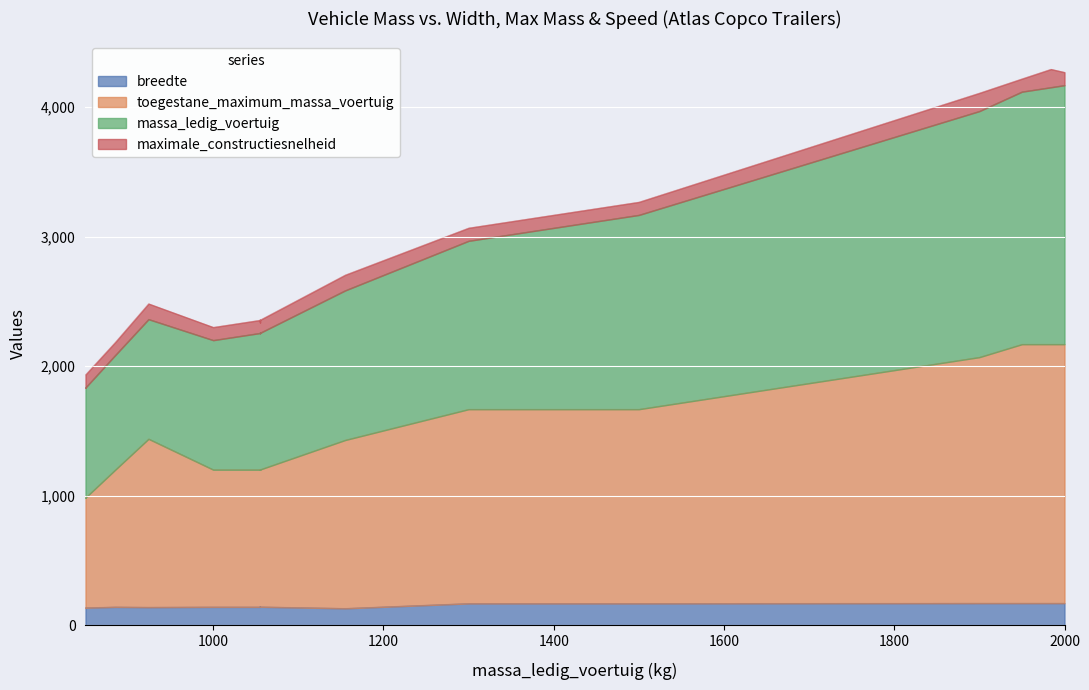

True or false: toegestane_maximum_massa_voertuig and breedte cross at least once.

False